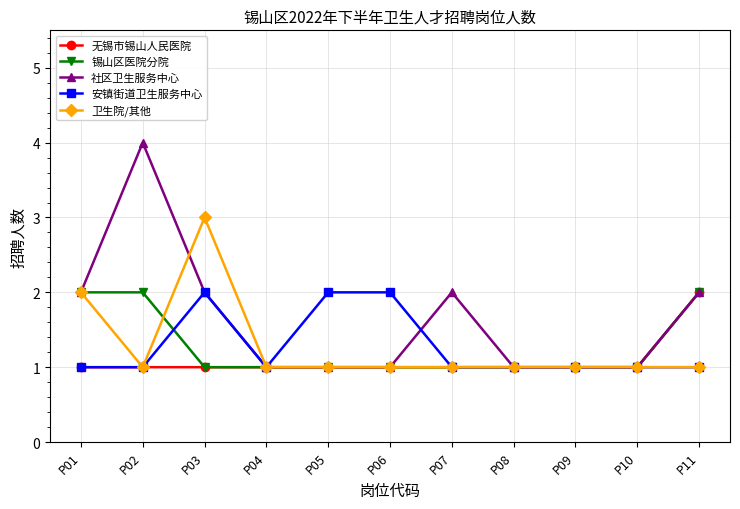

Which series has the largest total across all categories?

社区卫生服务中心